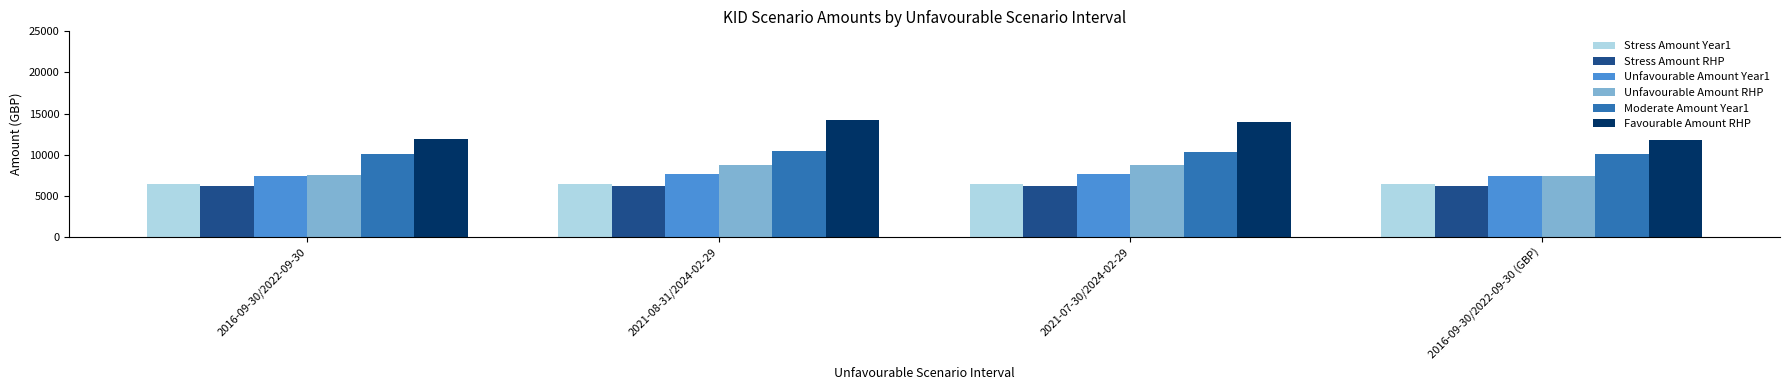

Which series has the largest total across all categories?

Favourable Amount RHP